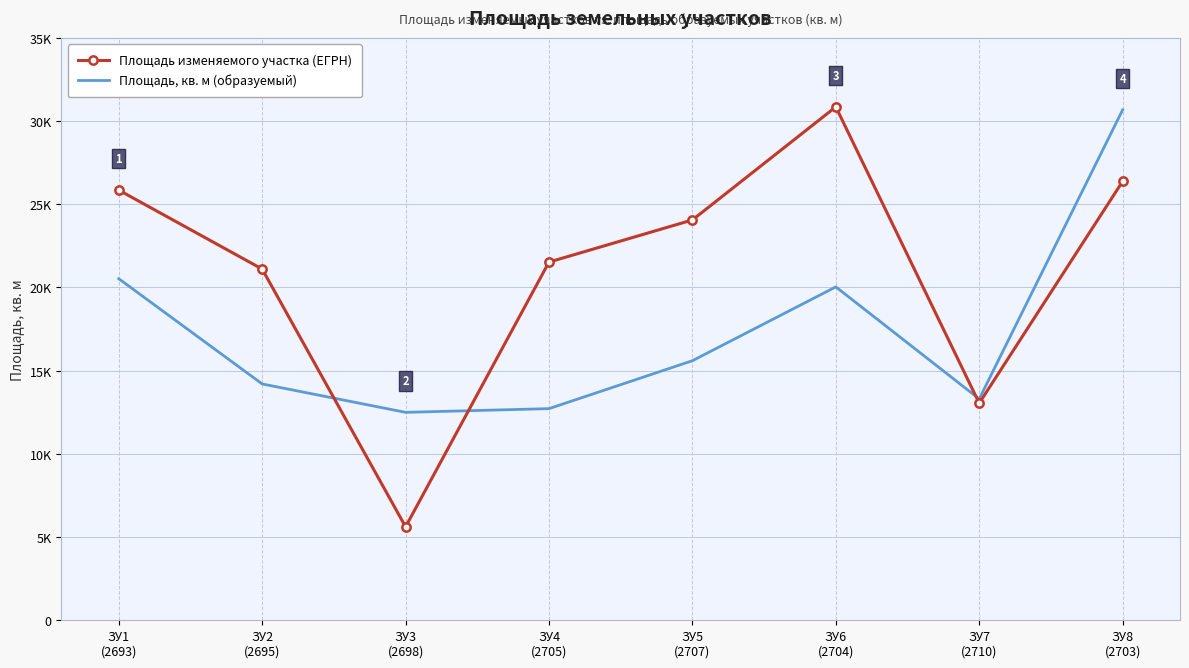

What is the sum of the Площадь изменяемого участка (ЕГРН) values at ЗУ5
(2707) and ЗУ6
(2704)?

54913